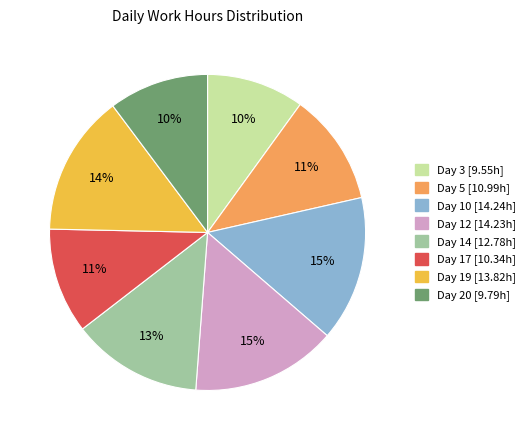

What percentage is the Day 5 slice, to the nearest percent?

11%